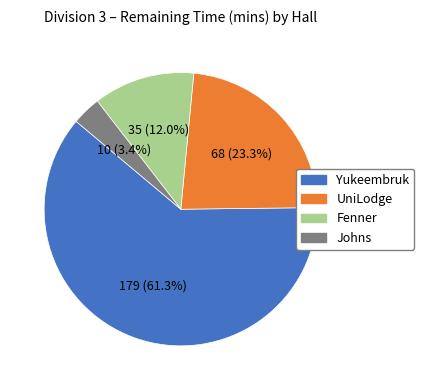

What percentage is NOT represented by Yukeembruk?

38.7%